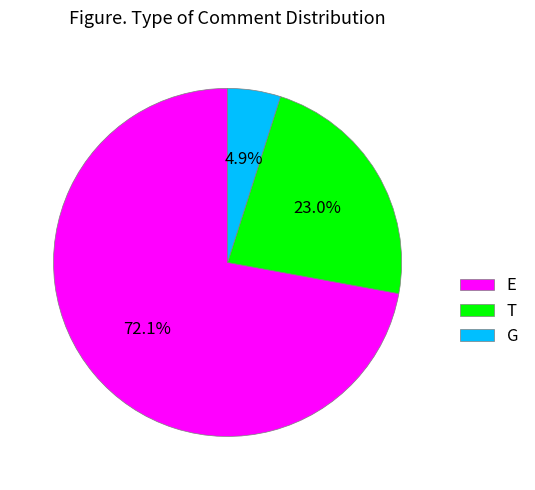

Which slice is the largest?

E